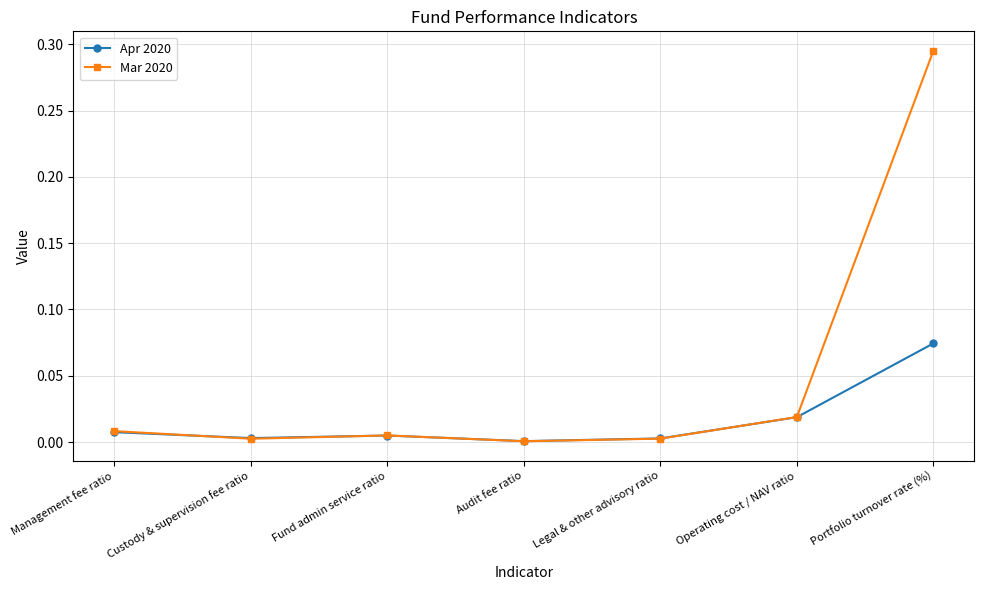

List the series in order of their overall mean, highest first.

Mar 2020, Apr 2020